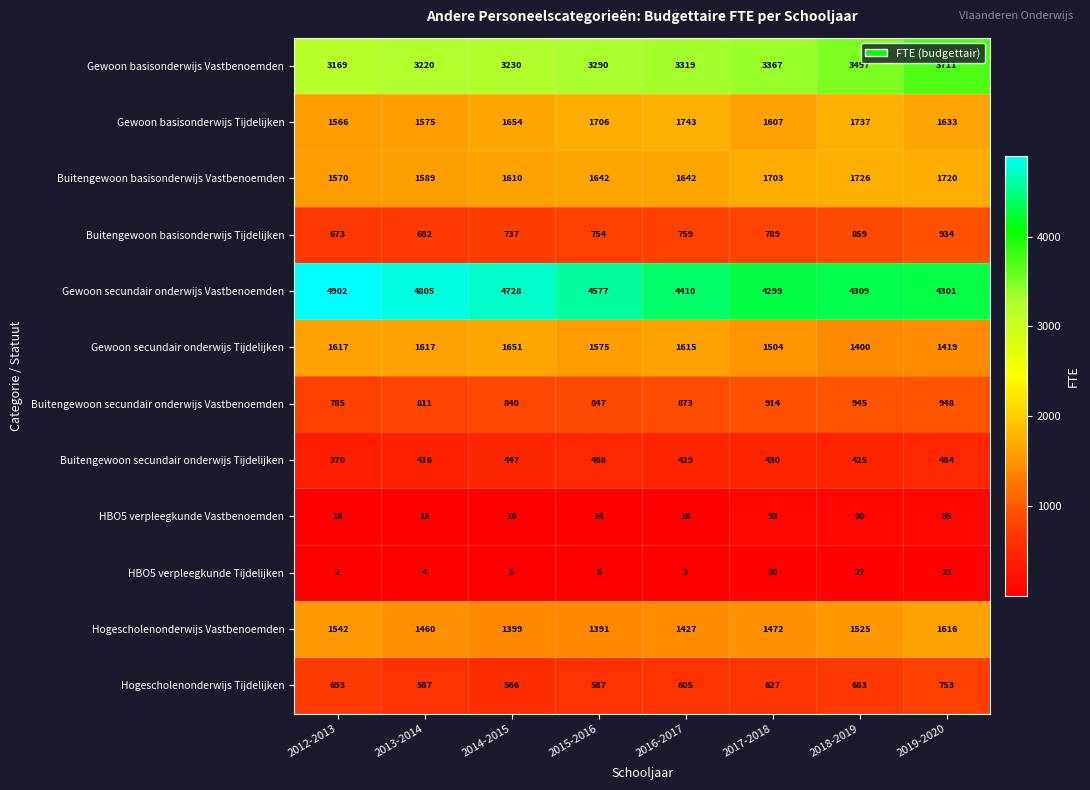

Which series has the largest total across all categories?

Gewoon secundair onderwijs Vastbenoemden